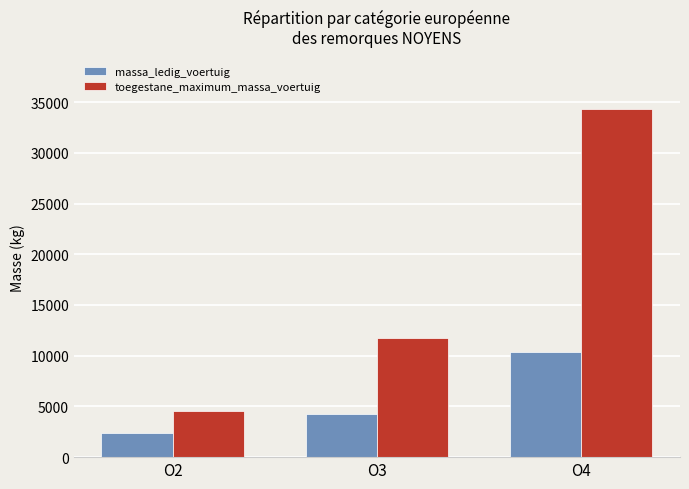

What is the minimum value for toegestane_maximum_massa_voertuig?

4566.7